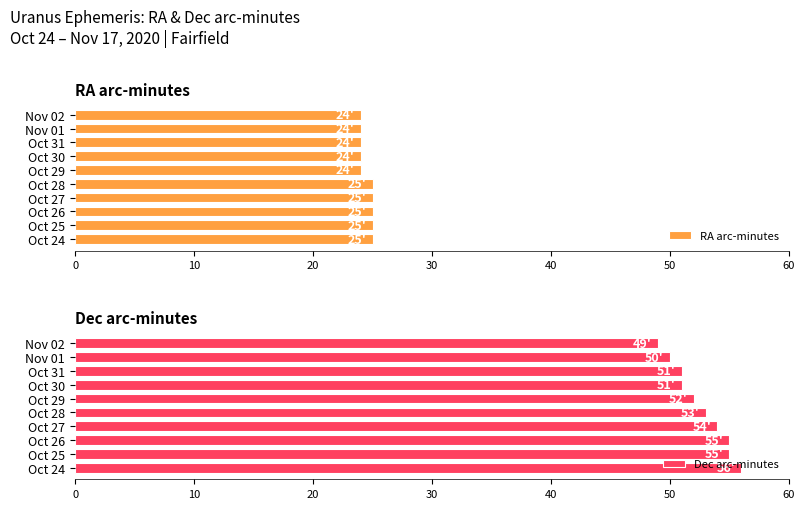

What is the sum of all Dec arc-minutes values?

526